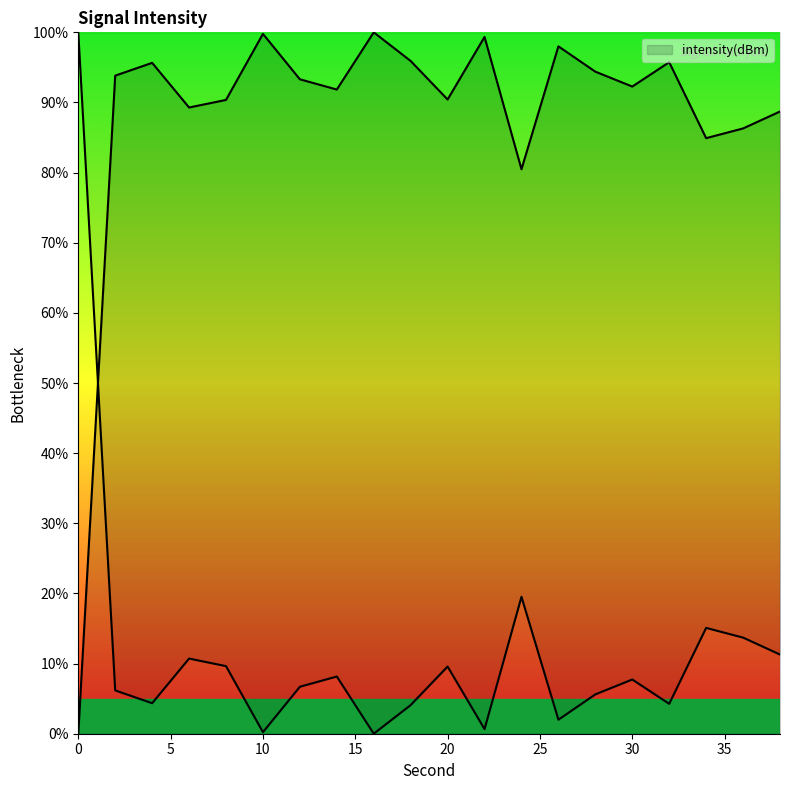

What is the greatest value displayed?

100.0